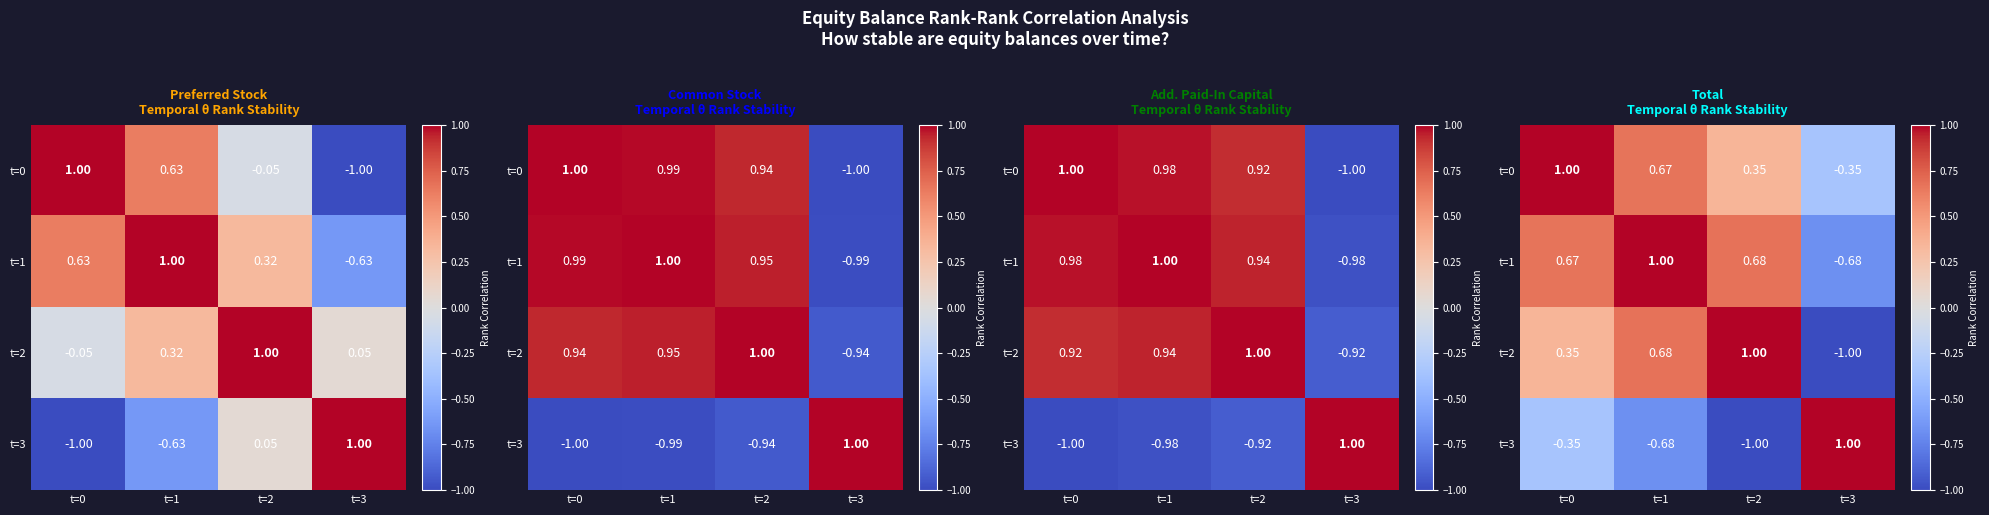

Which has a higher value, t=2 or t=3?

t=2